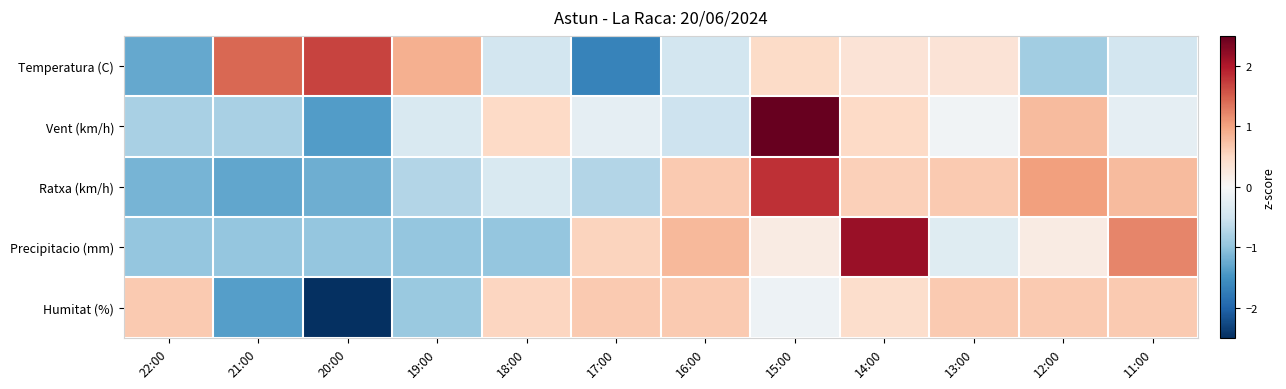

At which category does the chart reach its peak across all series?

15:00